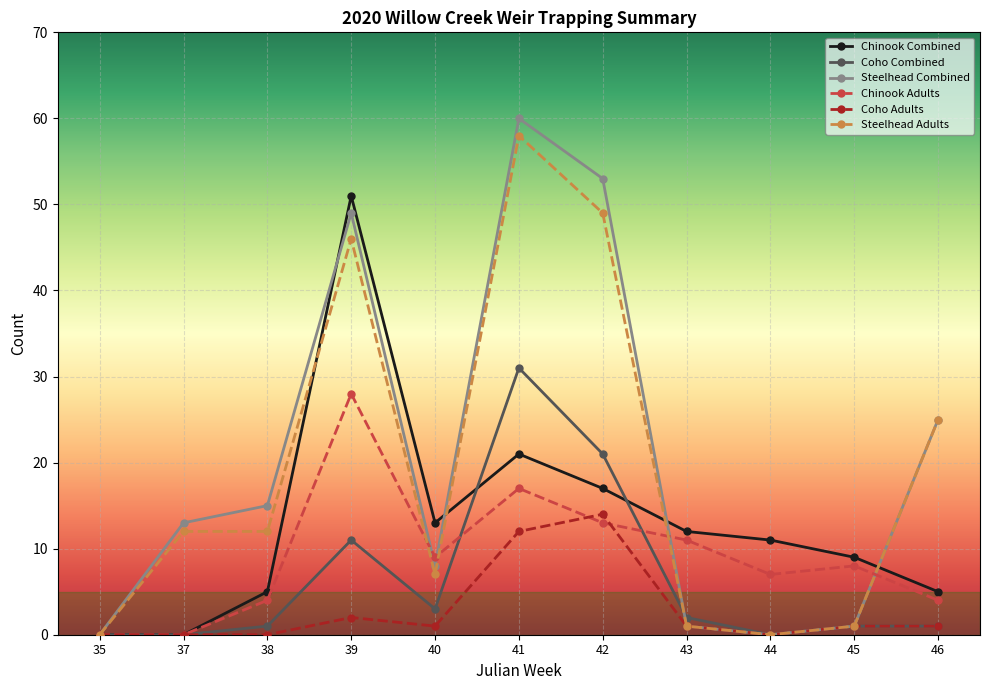

Is it true that Chinook Combined equals 9 at 40?

False